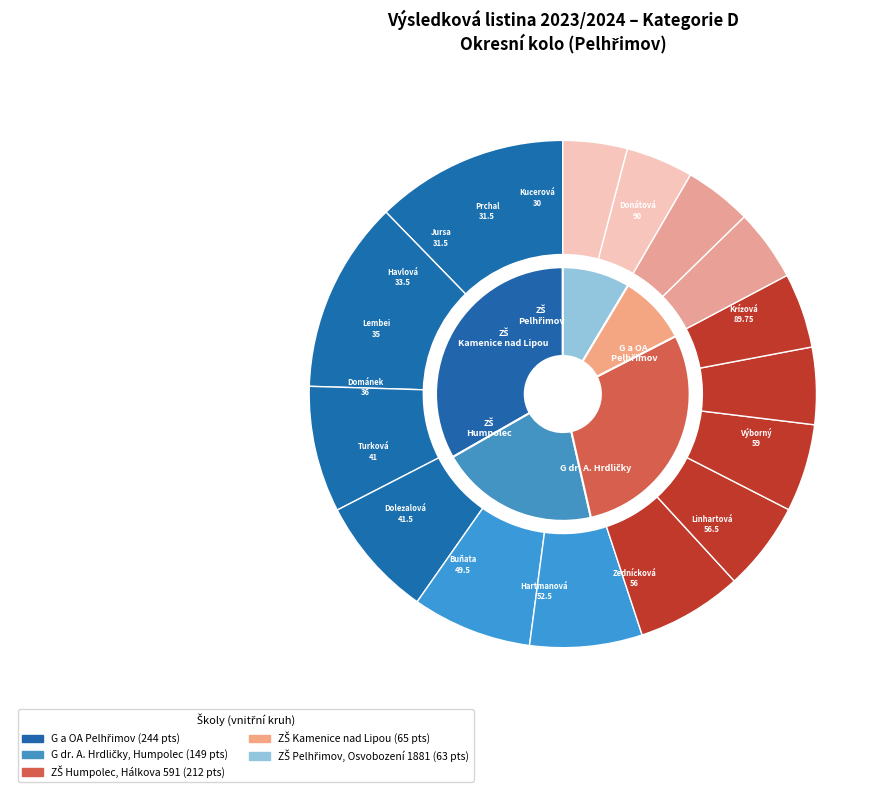

Rank the categories by value from highest to lowest.

Donátová, Sára, Křížová, Magdaléna, Výborný, David, Linhartová, Nikol, Zedníčková, Betty, Hartmanová, Klára, Buňata, Vít, Doležalová, Adéla, Turková, Kateřina, Dománek, Stanislav, Lembei, Vladymyr, Havlová, Barbora, Jursa, Tadeáš, Prchal, Josef, Kučerová, Markéta